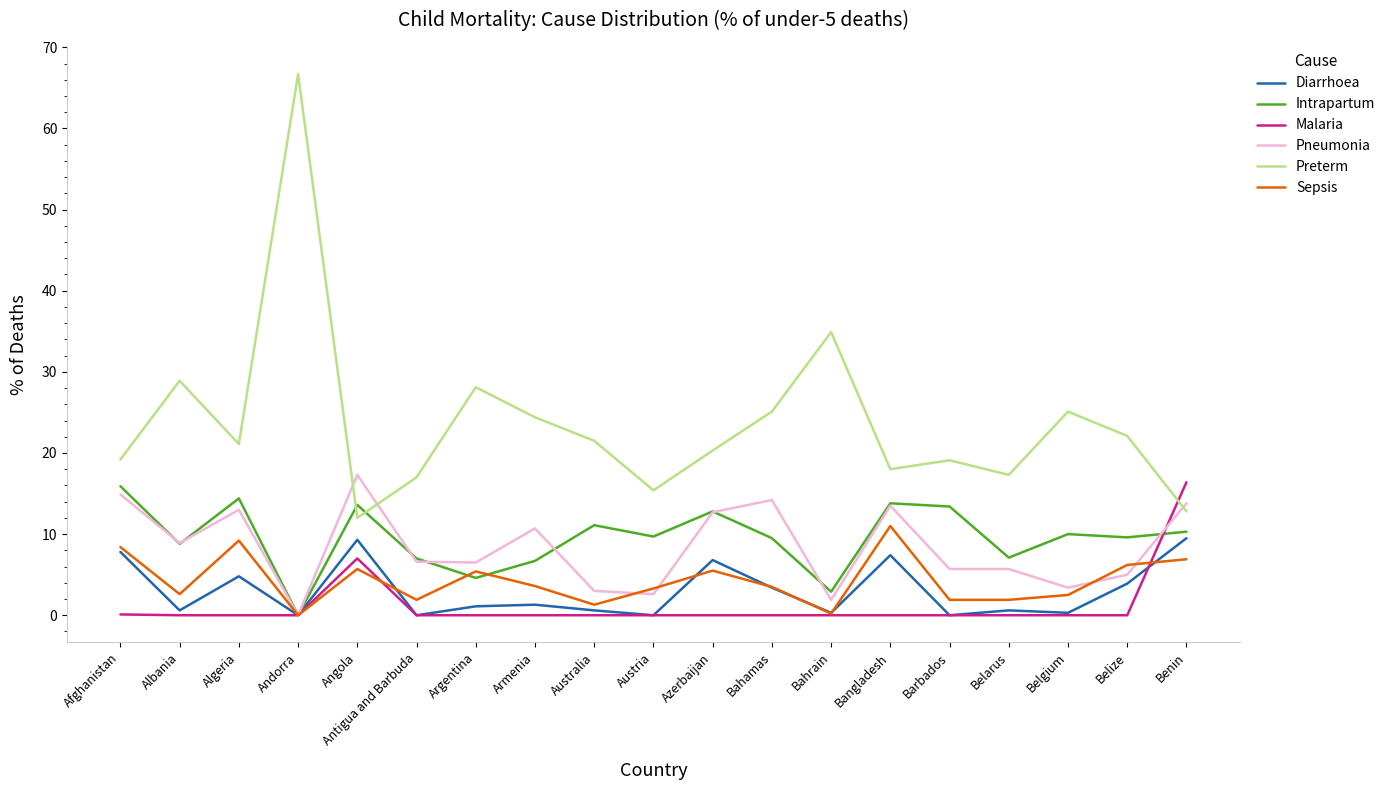

Where is Preterm nearest to the value 39?

Bahrain